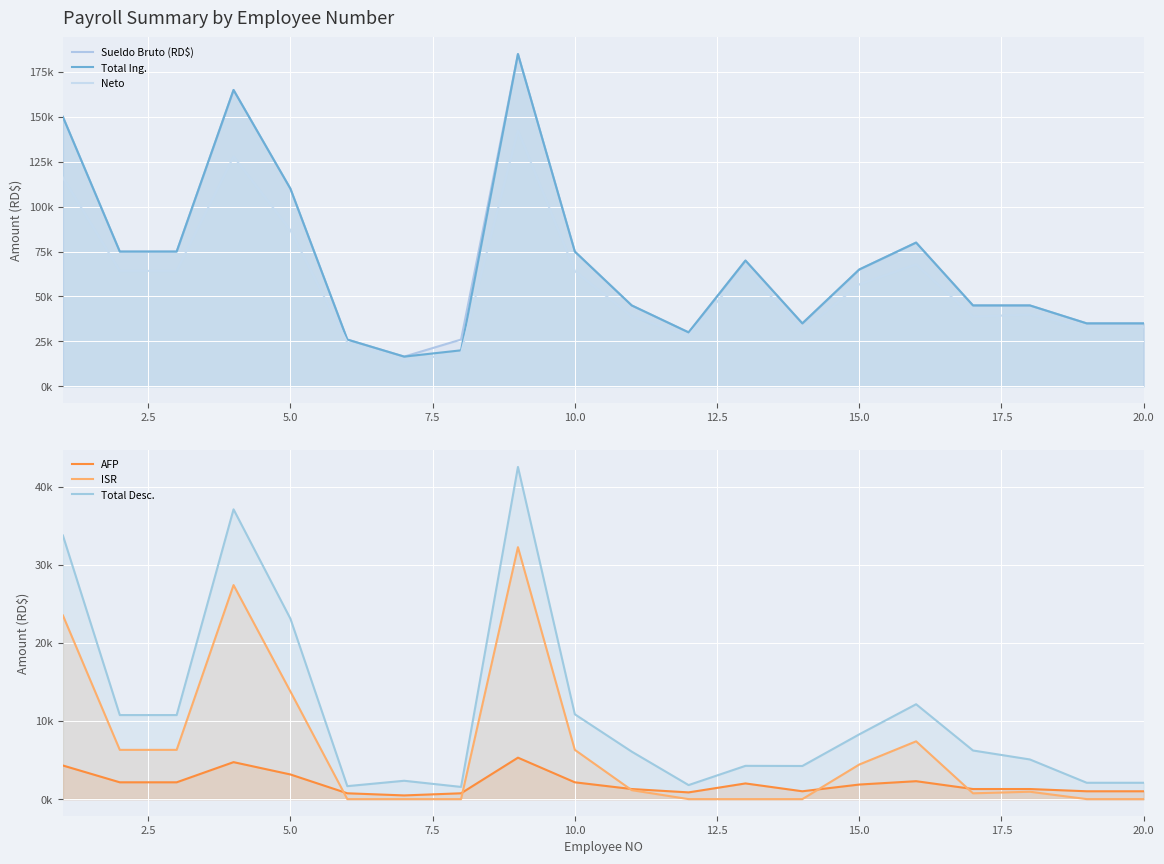

Is the value of AFP at 20.0 greater than the value of ISR at 15.0?

Yes